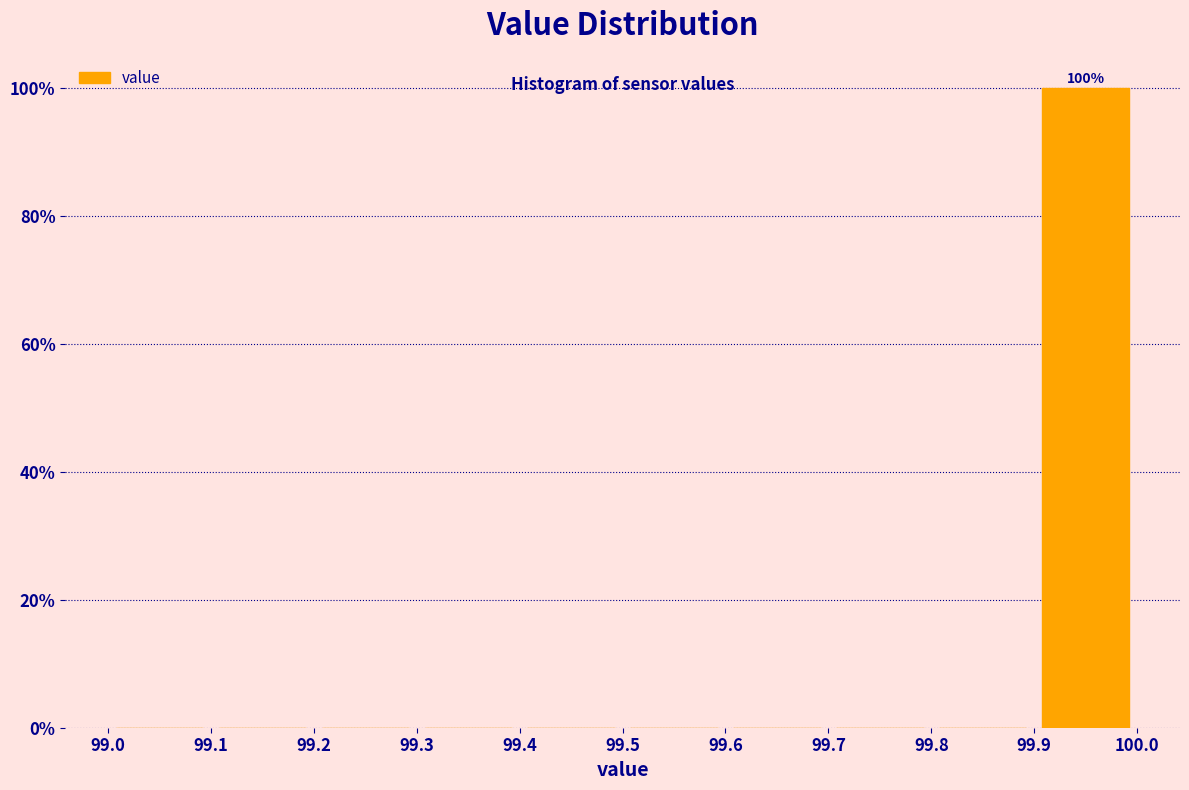

Which range on the x-axis has the tallest bar?

99.9 to 100.0